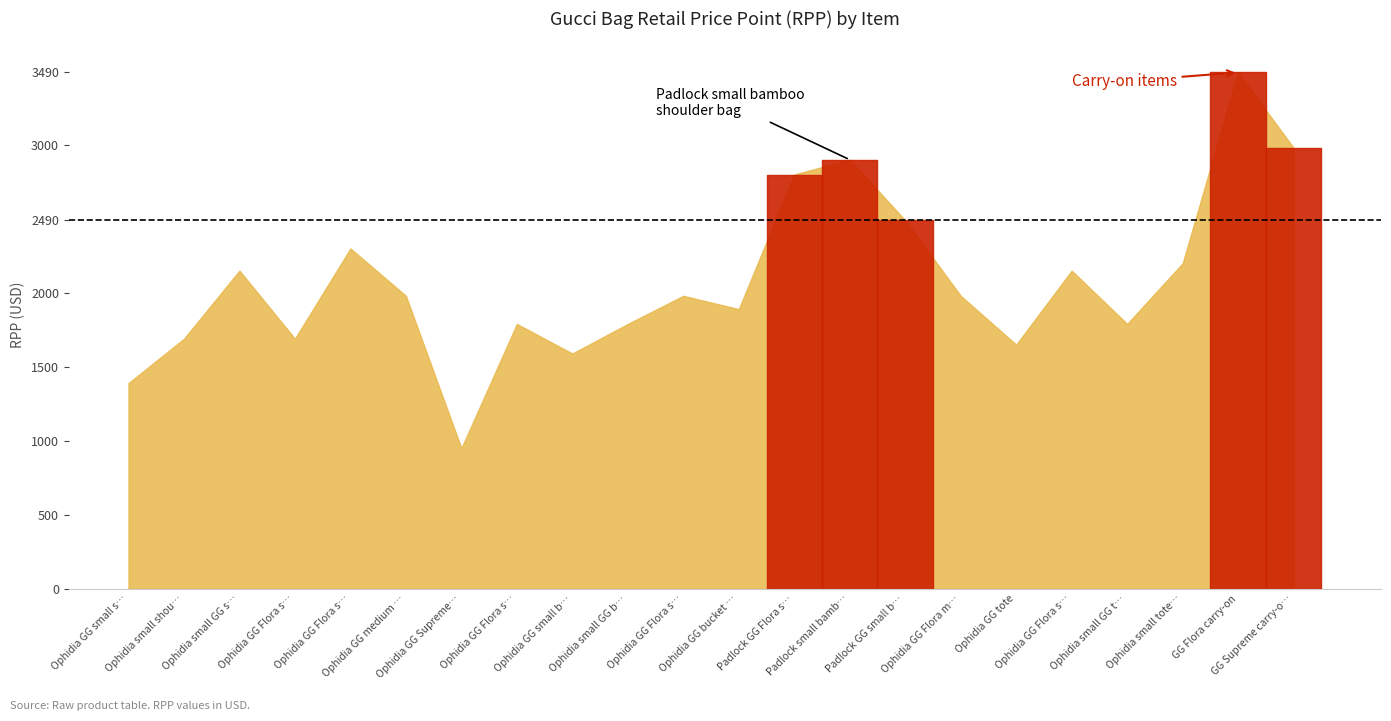

Is it true that the value at Ophidia GG Flora small tote bag is 2894?

False